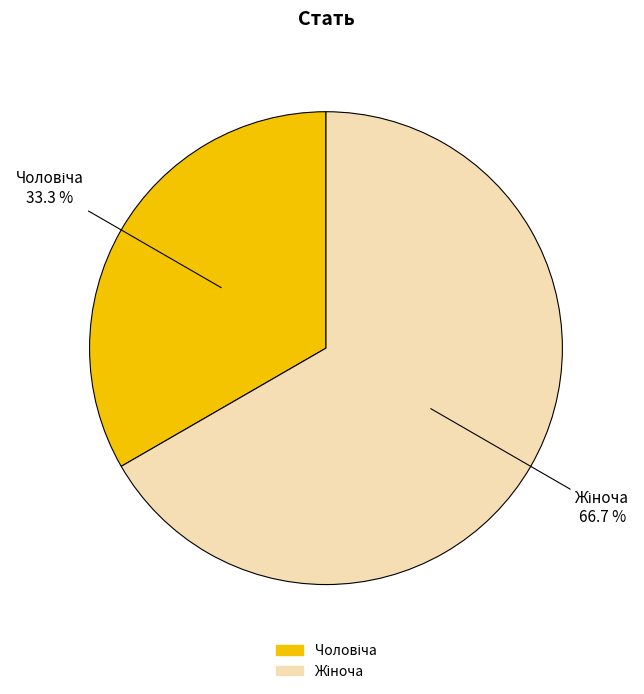

Is there a majority slice in this chart?

Yes